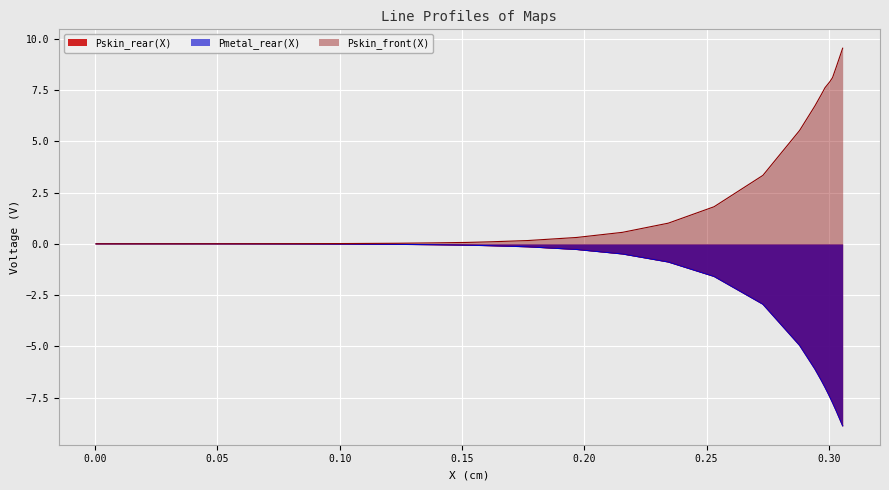

What is the smallest value displayed?

-8.9